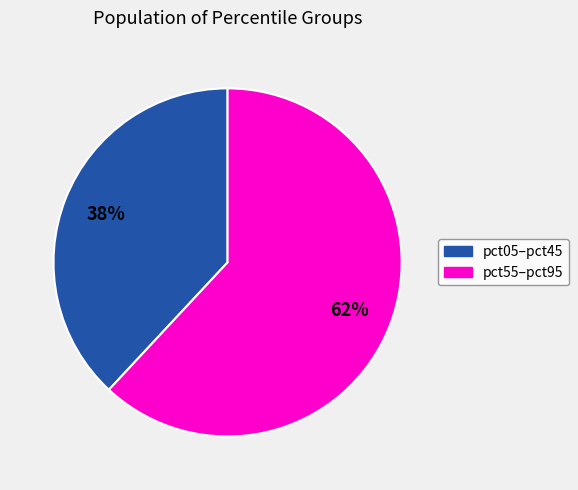

Does any single category account for the majority?

Yes